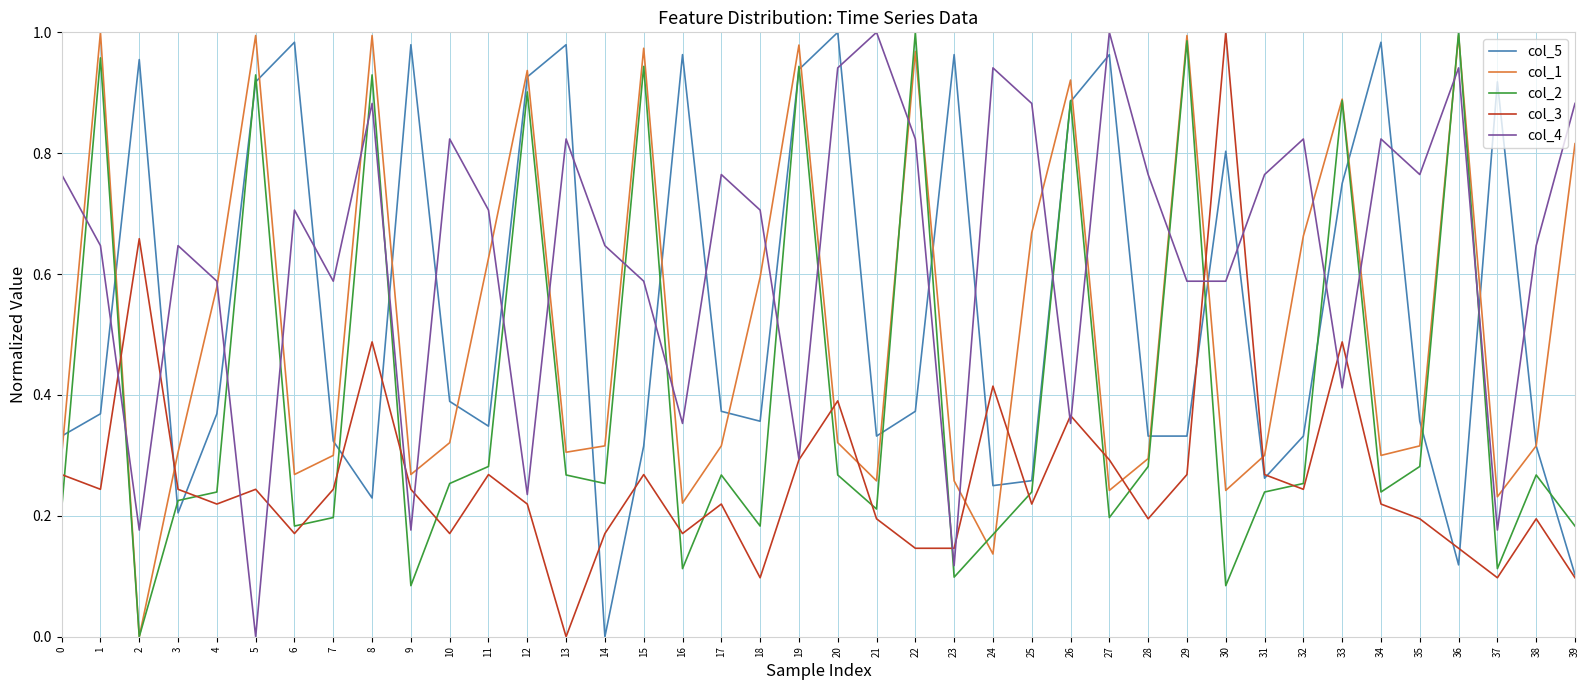

Is it true that col_2 equals 0.3 at 28?

True